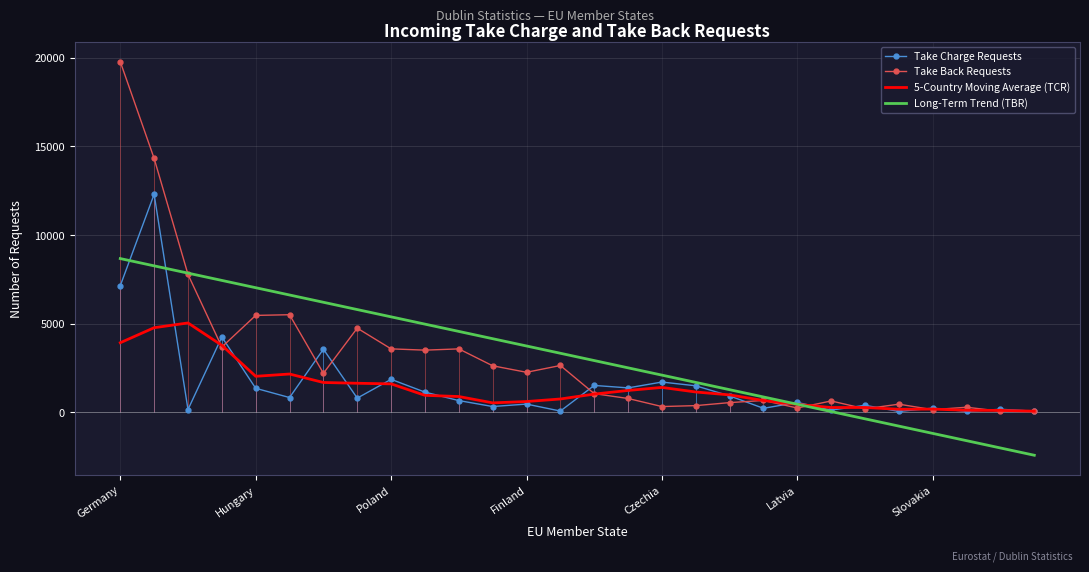

How many categories are shown in the chart?

28